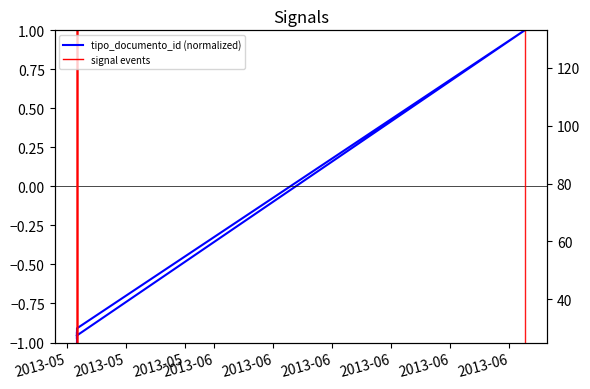

What is the sum of the values at 2013-06 and 2013-05?

0.1